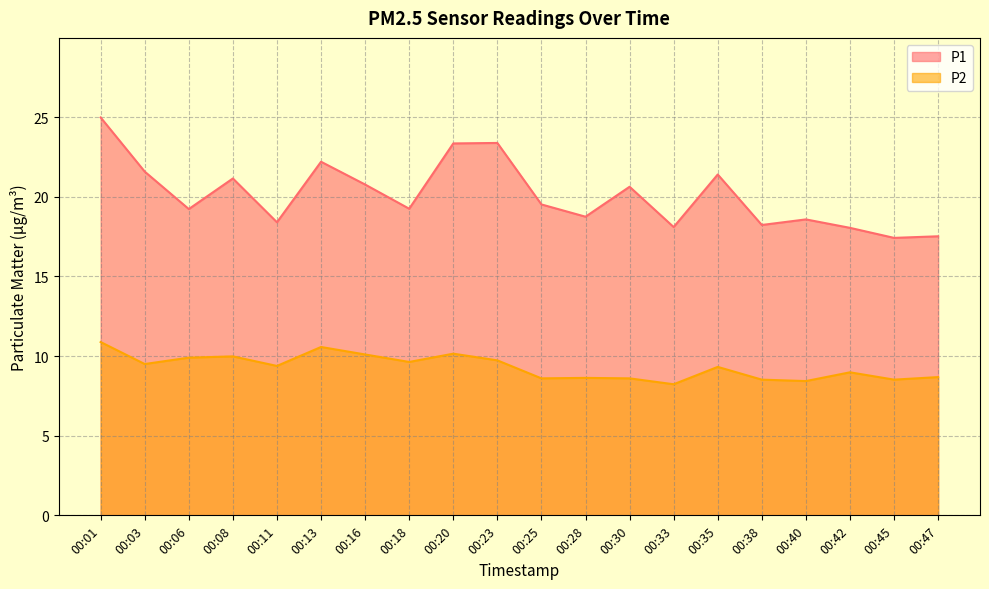

At which label does P1 first exceed 19?

00:01